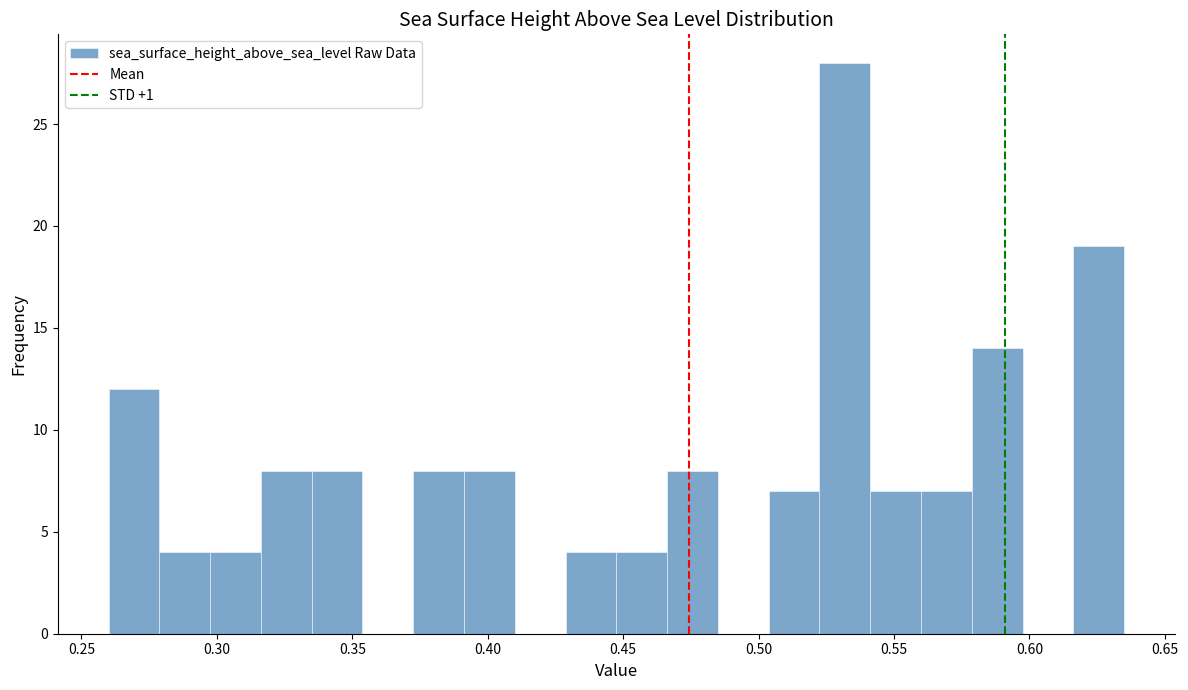

Around what value on the x-axis is the tallest bar? Give the approximate position of its centre, as read against the axis.

0.530